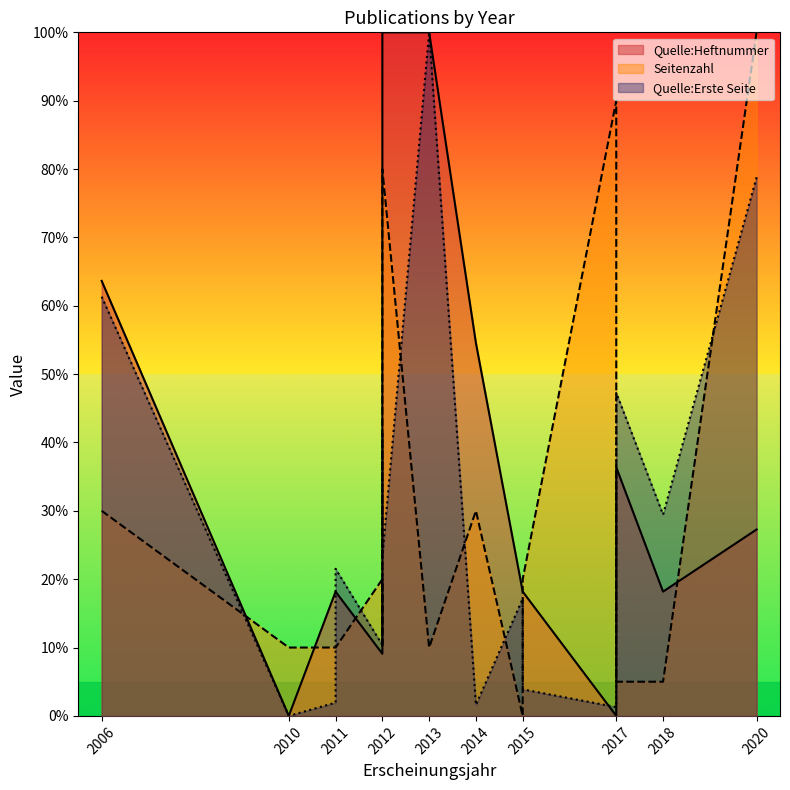

Is the value of Seitenzahl at 2014 greater than the value of Quelle:Heftnummer at 2015?

Yes